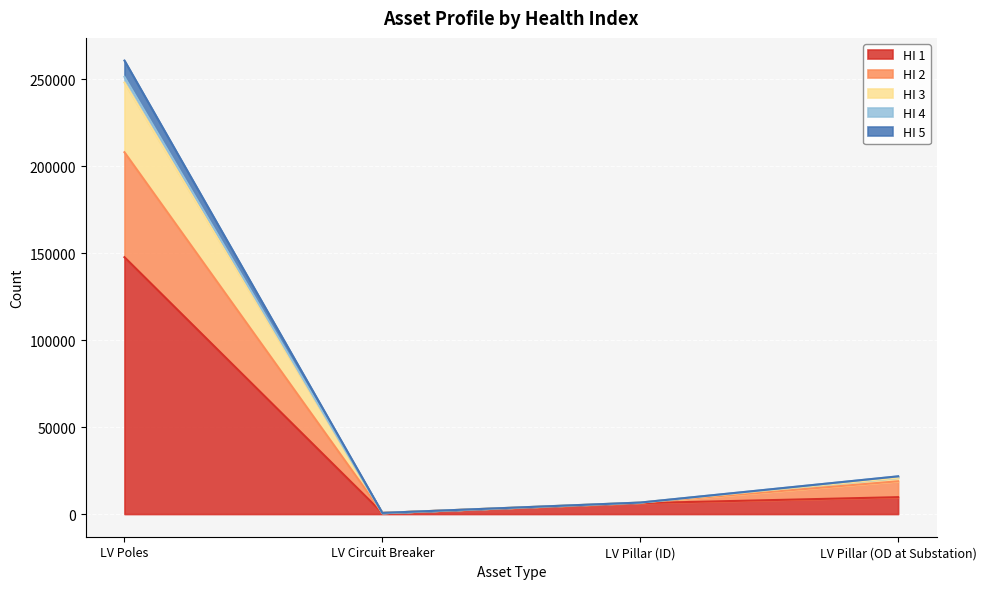

What is the value of the HI 2 point at the 4th from the left?

18856